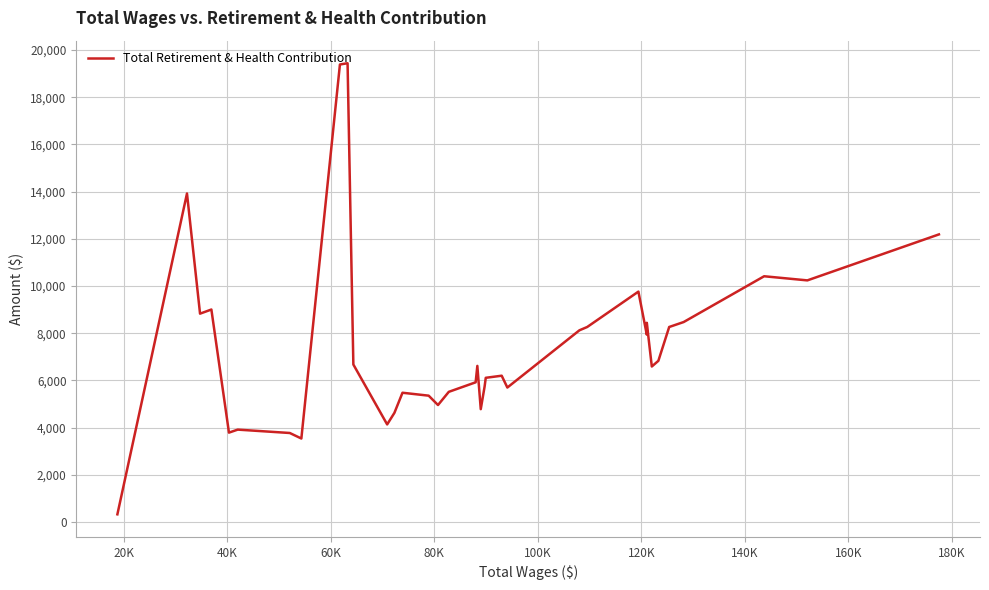

What is the greatest value displayed?

19442